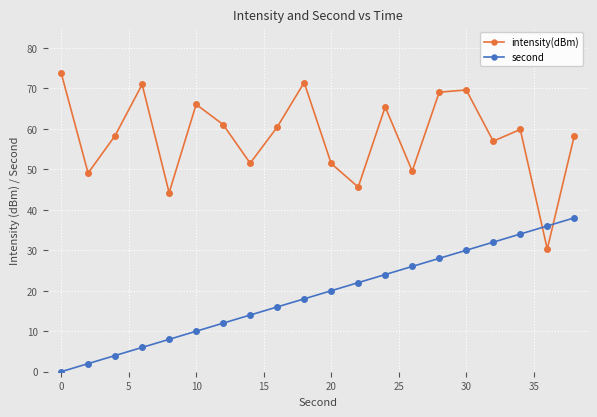

What is the minimum value for intensity(dBm)?

30.3